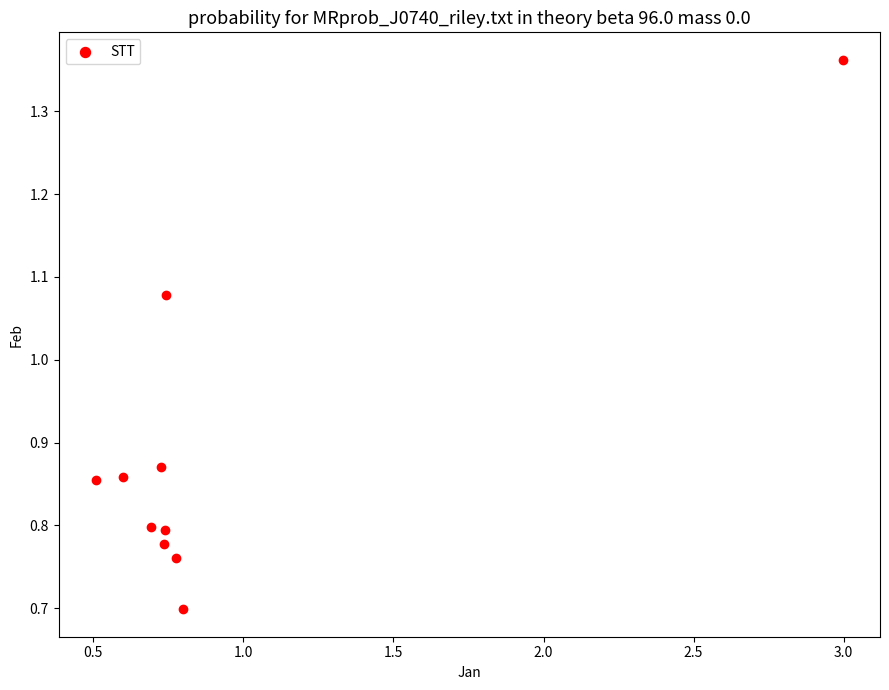

What is the range of X values (max minus min)?

2.5